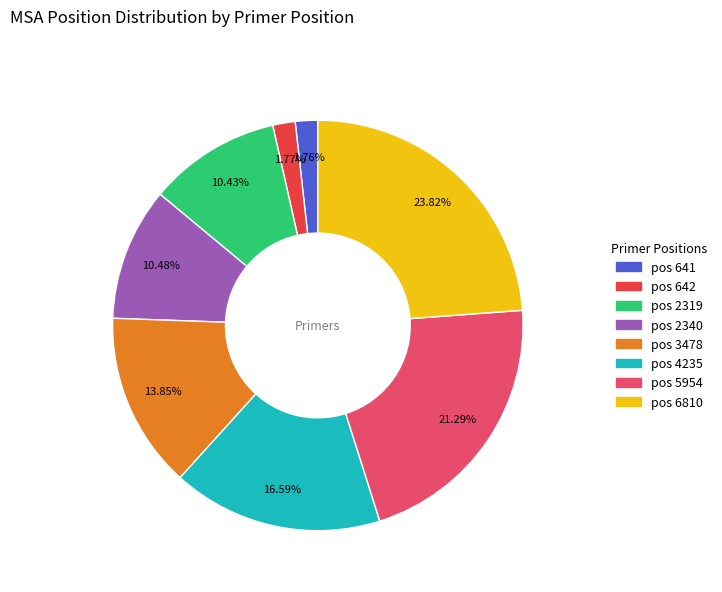

How many segments does this pie chart have?

8